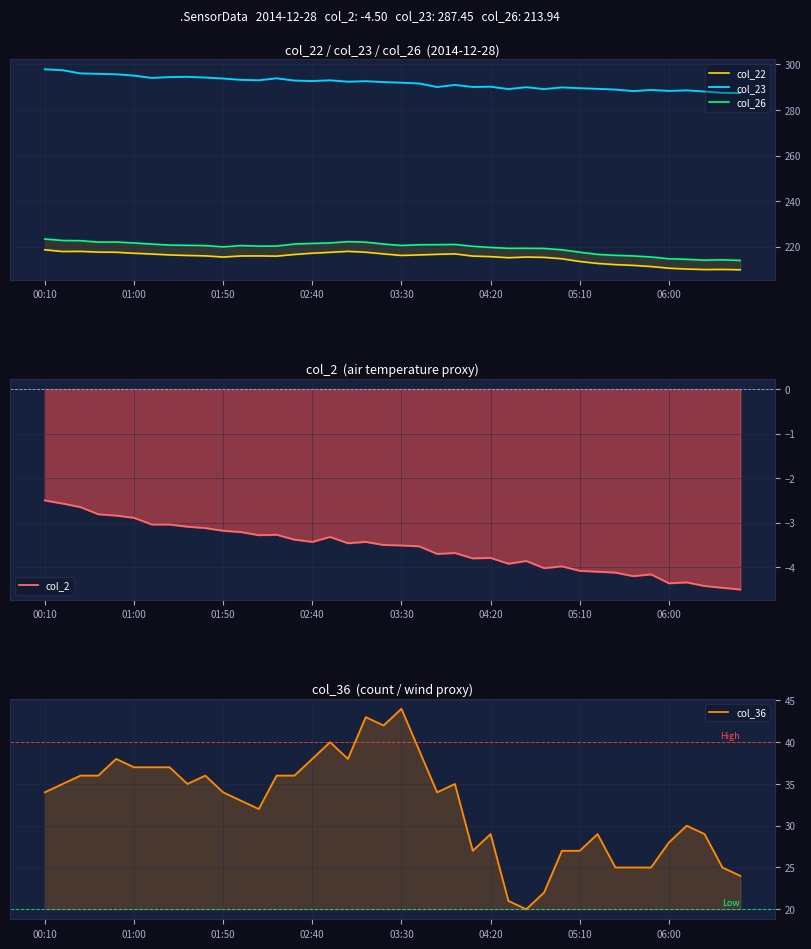

Is this an area chart (filled region under the line)?

No